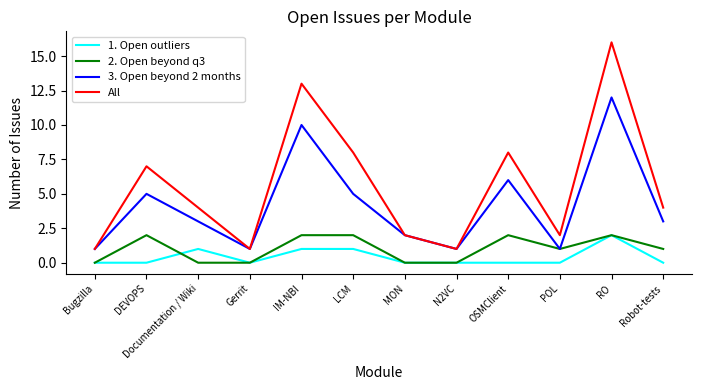

What position from the left is MON?

7